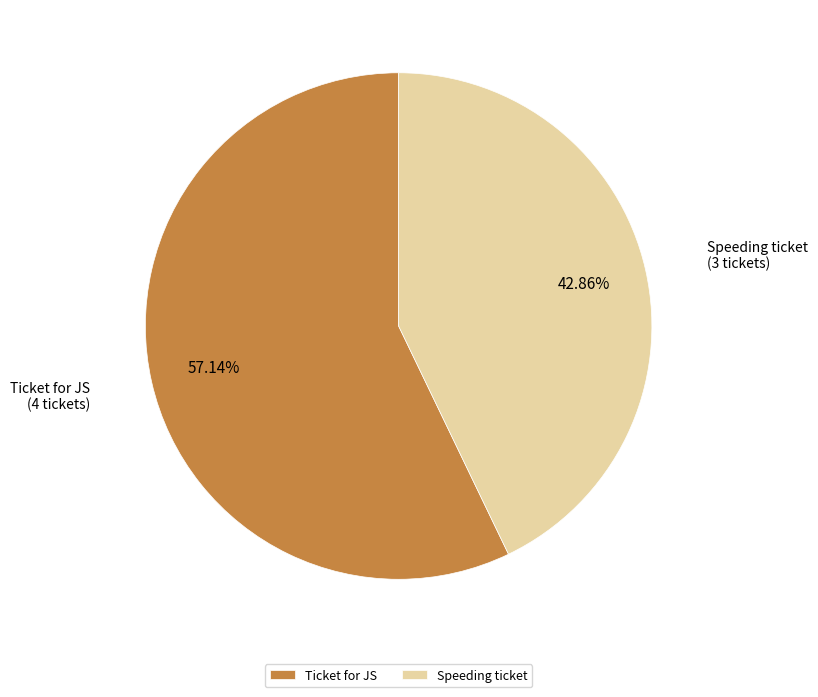

The Ticket for JS slice represents 50% of the pie. True or false?

False